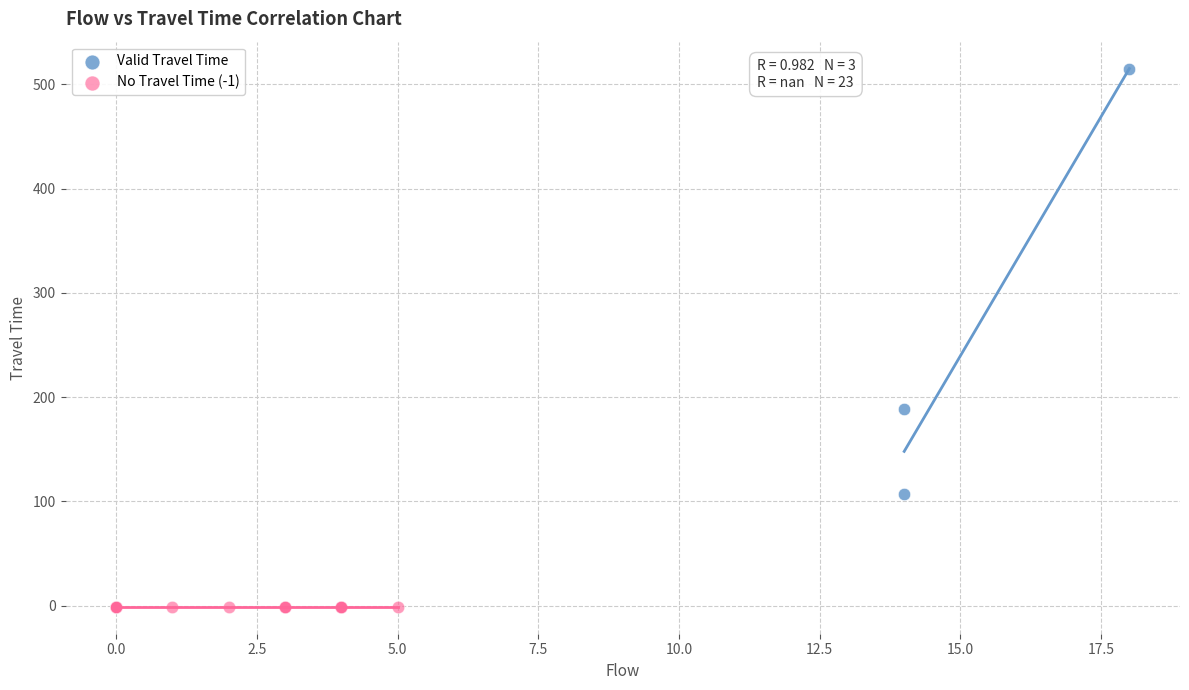

Which series contains the highest Y value?

Valid Travel Time